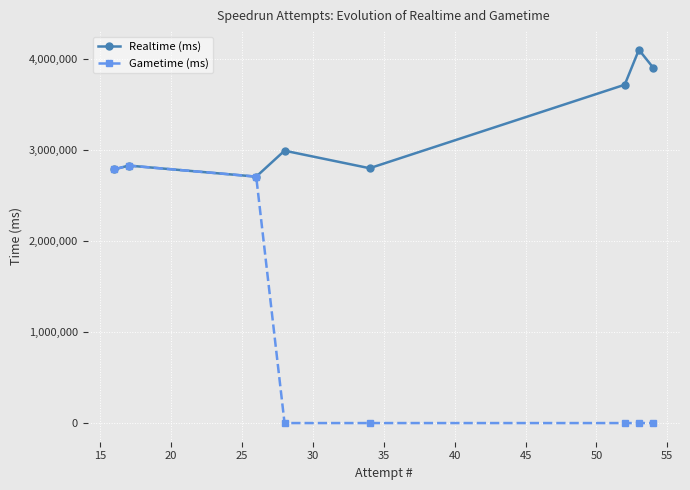

True or false: Gametime (ms) has more than 0 points higher than both neighbors.

True